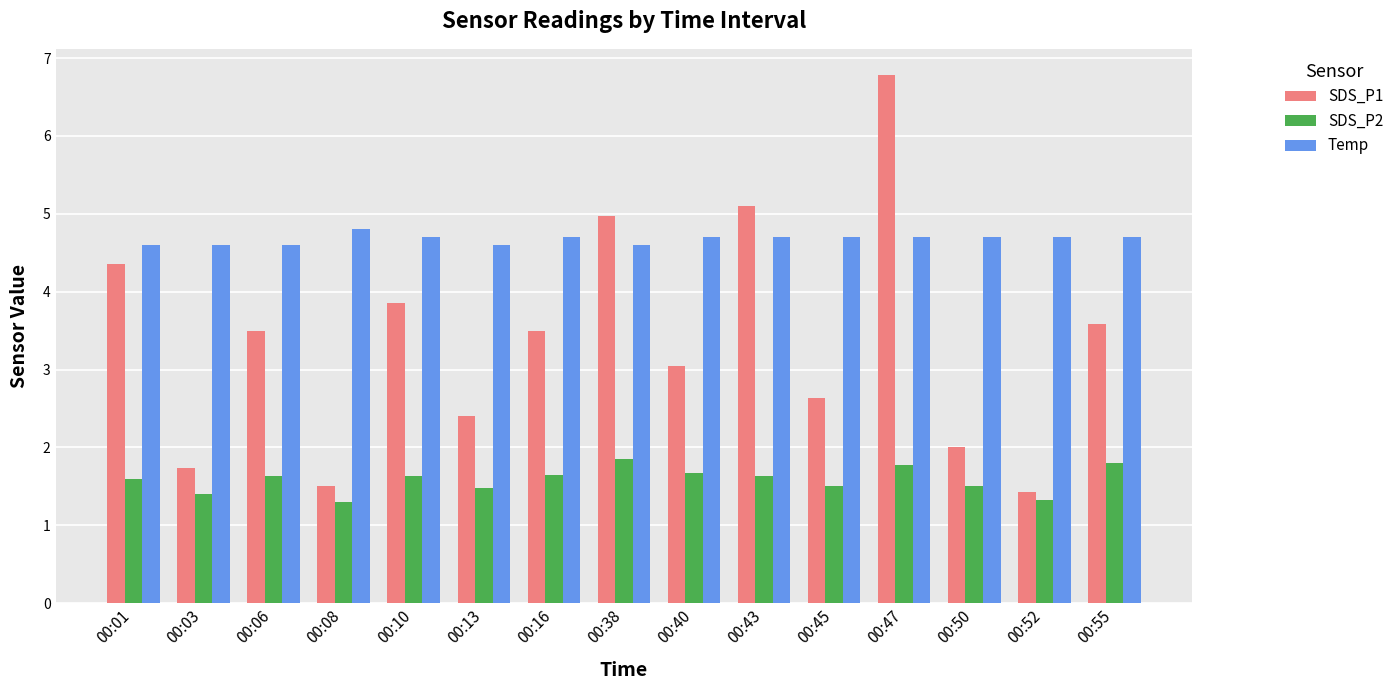

Read the SDS_P1 value at 00:06.

3.5